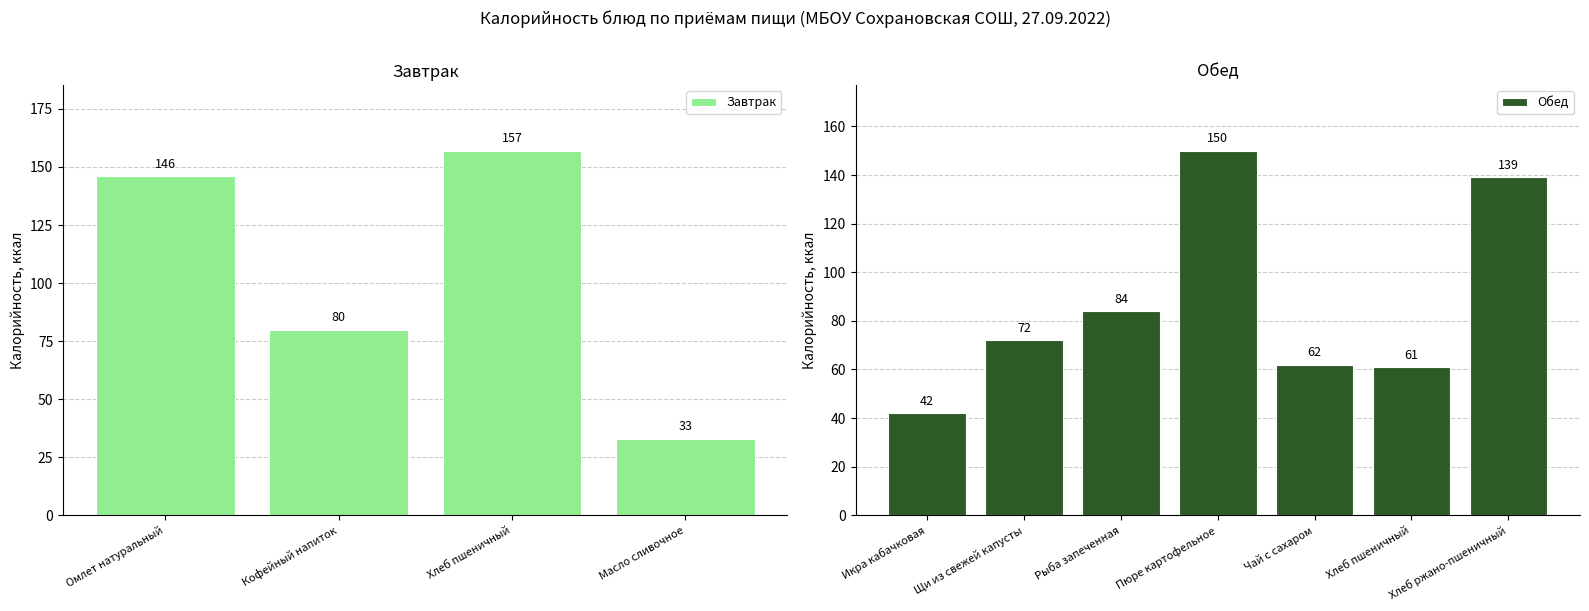

What is the label of the 5th bar from the left?

Икра кабачковая